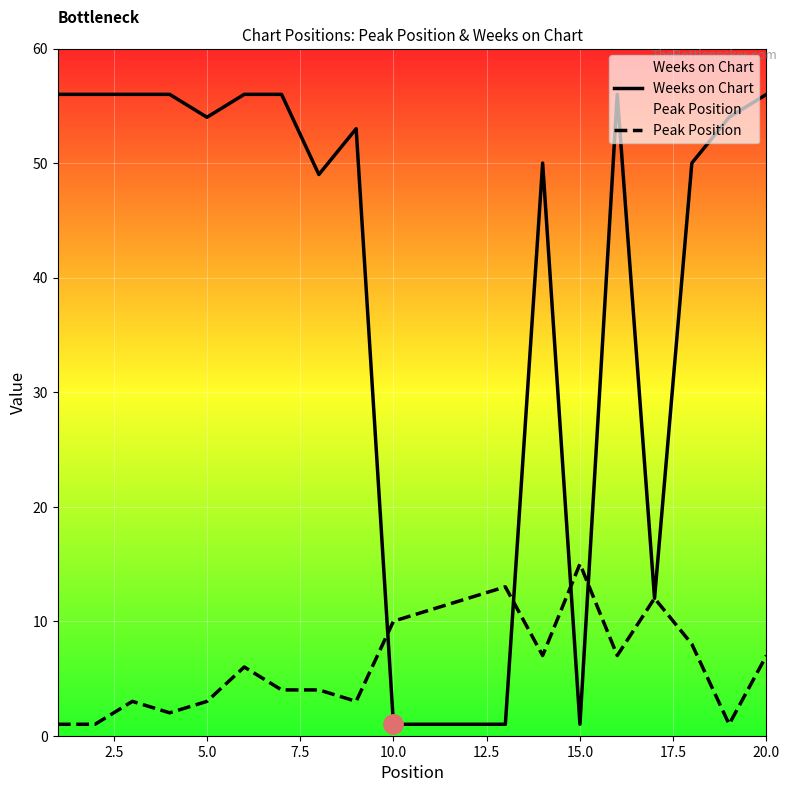

The Peak Position series shows 5 at 5.0. True or false?

False